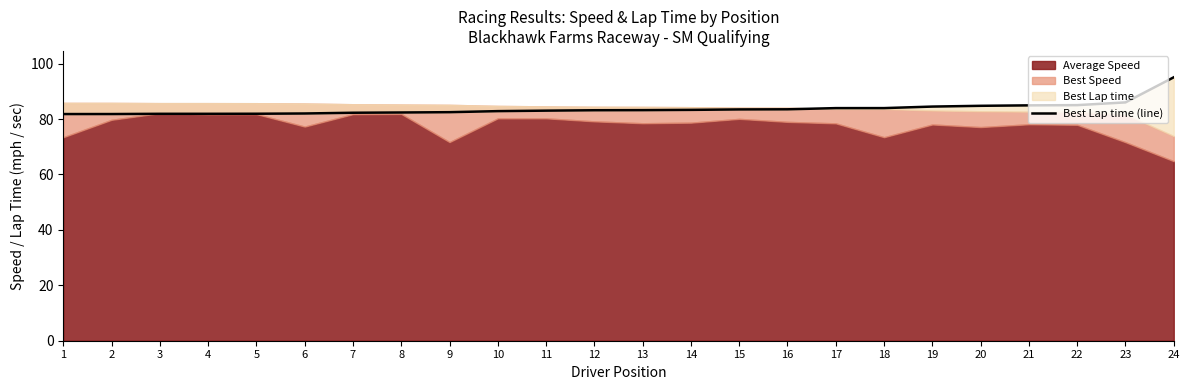

Reading left to right, transcribe all the data shown in this chart.

1=81.8	2=81.8	3=81.9	4=81.9	5=81.9	6=82.0	7=82.3	8=82.4	9=82.5	10=82.8	11=83.0	12=83.2	13=83.2	14=83.3	15=83.5	16=83.5	17=83.9	18=83.9	19=84.5	20=84.8	21=84.9	22=85.0	23=86.0	24=95.1